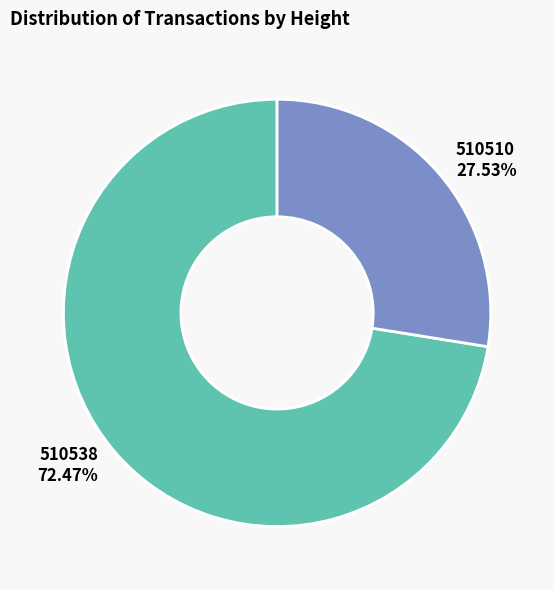

What is the smallest slice in the pie chart?

510510